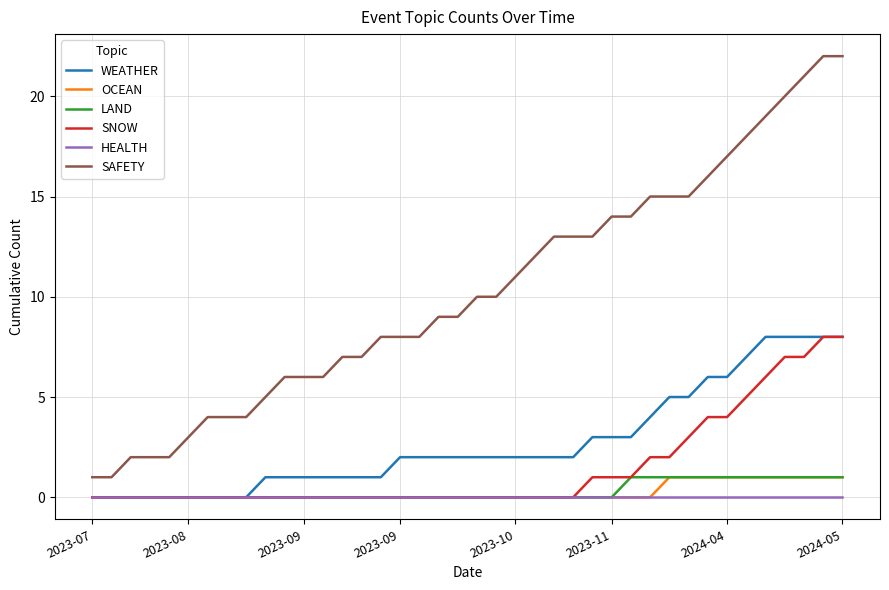

True or false: LAND and SAFETY intersect in this chart.

False